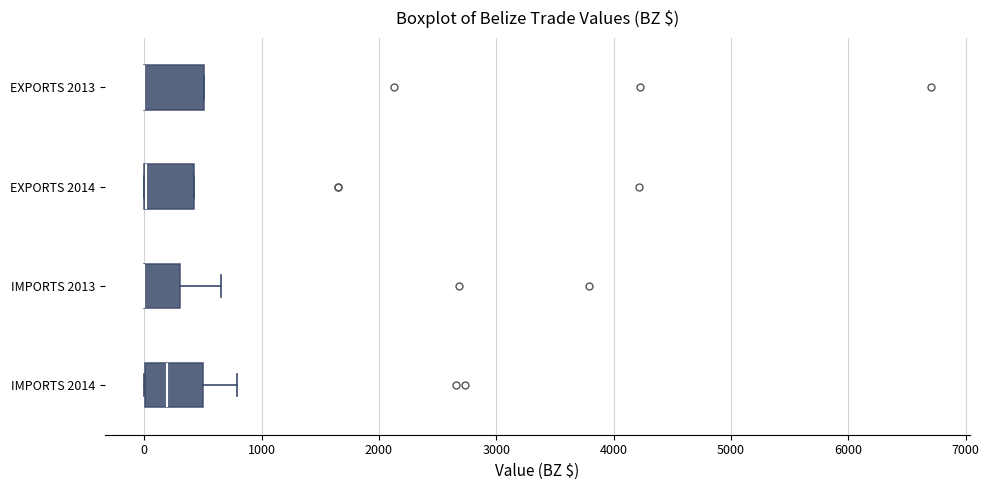

Where is the right edge of the box for IMPORTS 2014 on the x-axis? The values are not printed on the chart, so give them approximately, as read against the axis.

500